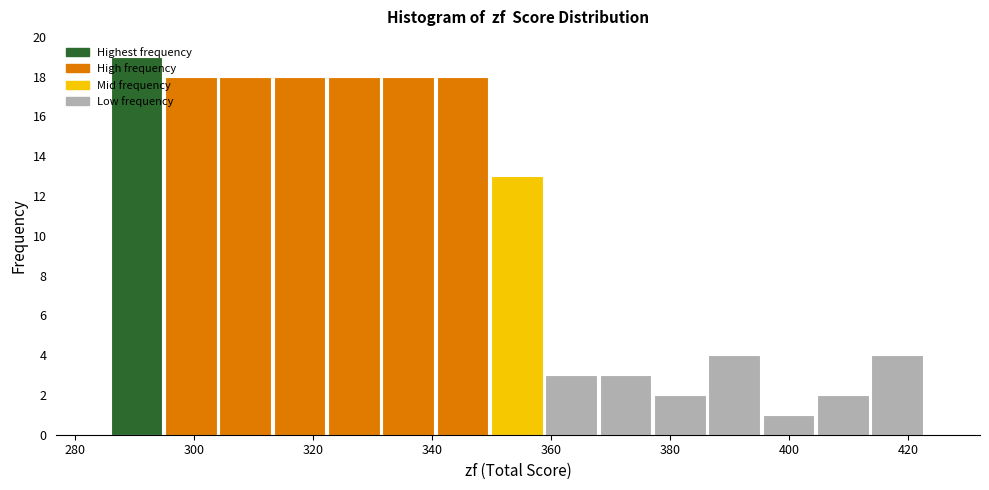

Reading left to right, list every bar in this chart as the range it spans on the x-axis followed by its height. Neither the bar edges nor the heights are printed on the chart, so give them approximately, as read against the axes.

286 to 296: 19
296 to 304: 18
304 to 314: 18
314 to 322: 18
322 to 332: 18
332 to 340: 18
340 to 350: 18
350 to 360: 13
360 to 368: 3
368 to 378: 3
378 to 386: 2
386 to 396: 4
396 to 404: 1
404 to 414: 2
414 to 424: 4